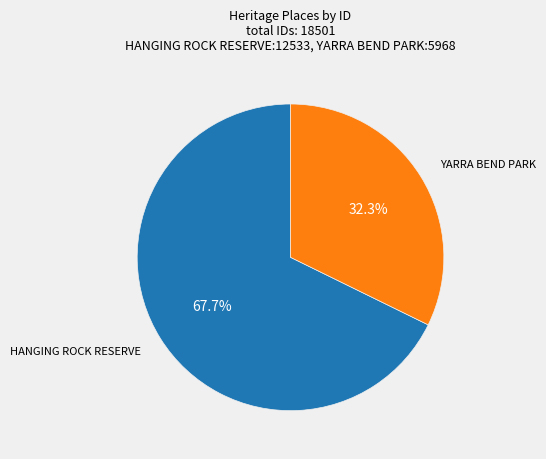

Is there a majority slice in this chart?

Yes